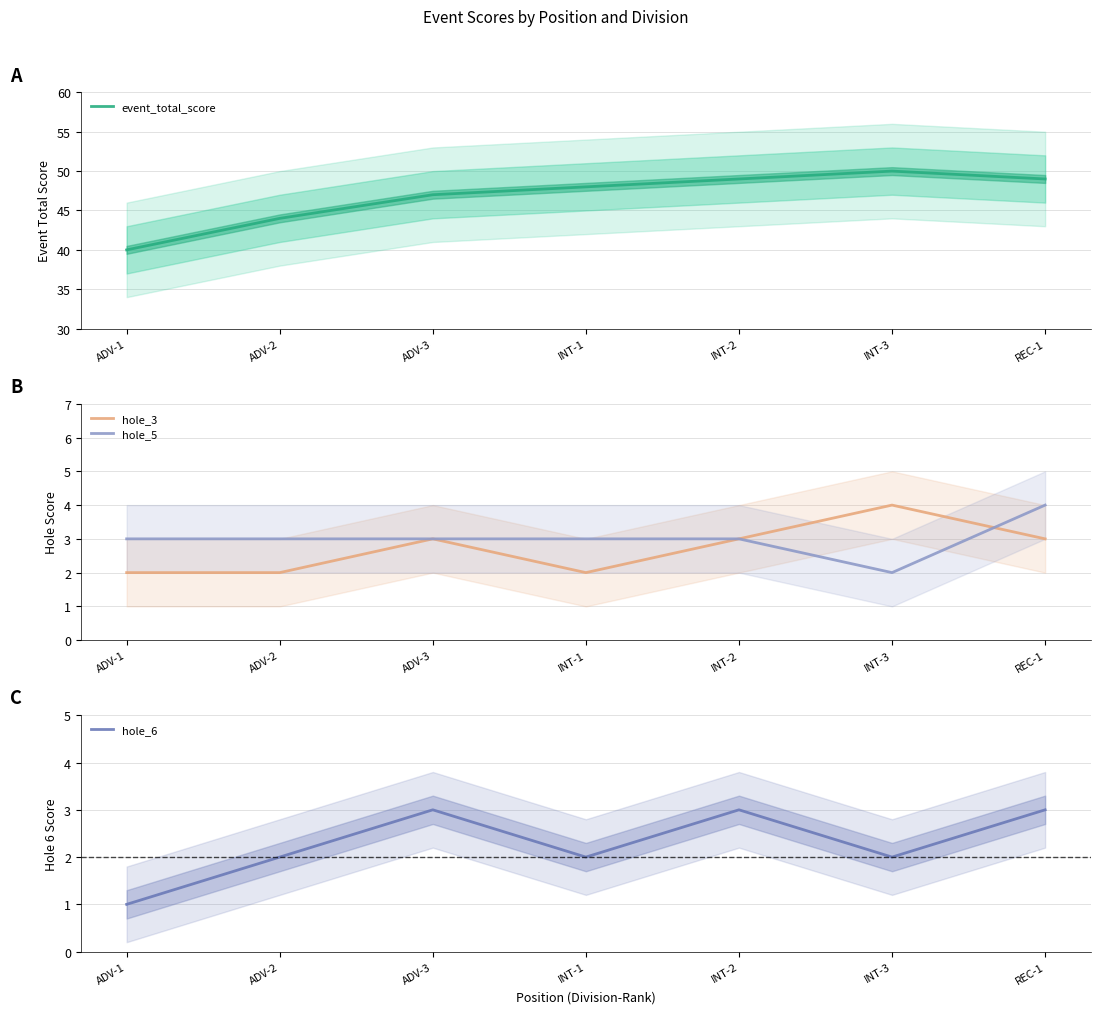

Which series has the largest range (max minus min)?

event_total_score